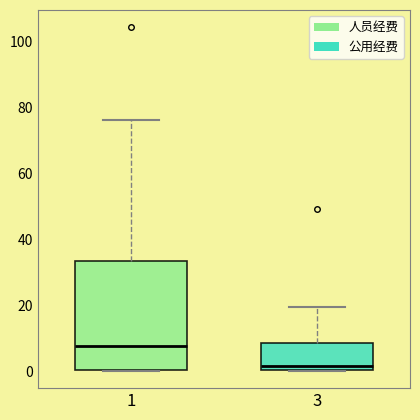

Reading left to right, transcribe this box plot: for each box, give where its median line is, the range the box spans, and where its two whiskers end, as read against the y-axis. The values are not printed on the chart, so give them approximately, as read against the axis.

1: median 8, box 0 to 34, whiskers 0 to 76
3: median 2, box 0 to 8, whiskers 0 to 20